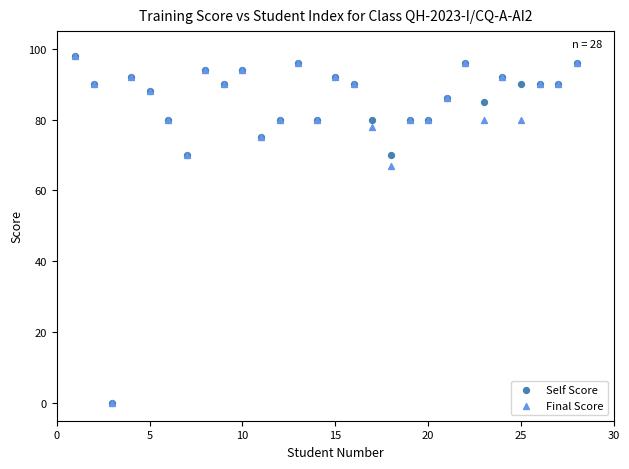

In the Self Score series, what Y value is closest to 49?

70